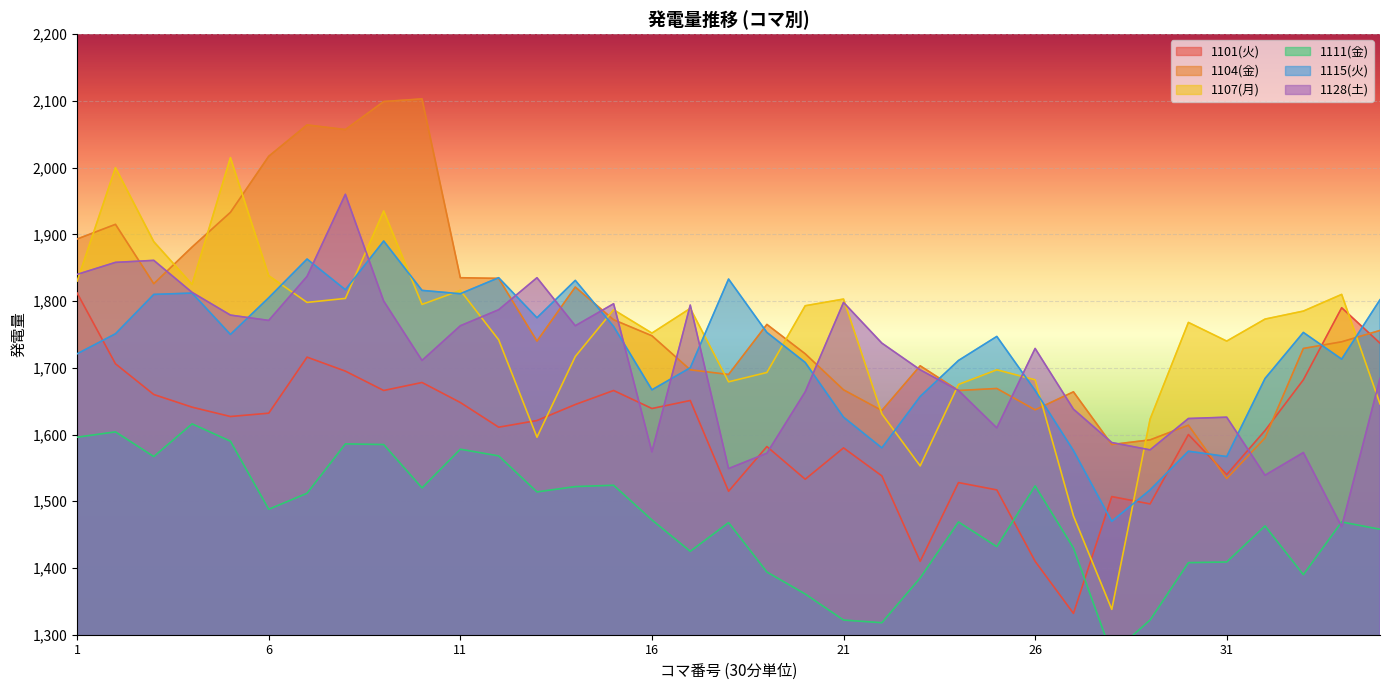

At which label does 1111 first exceed 1469?

1